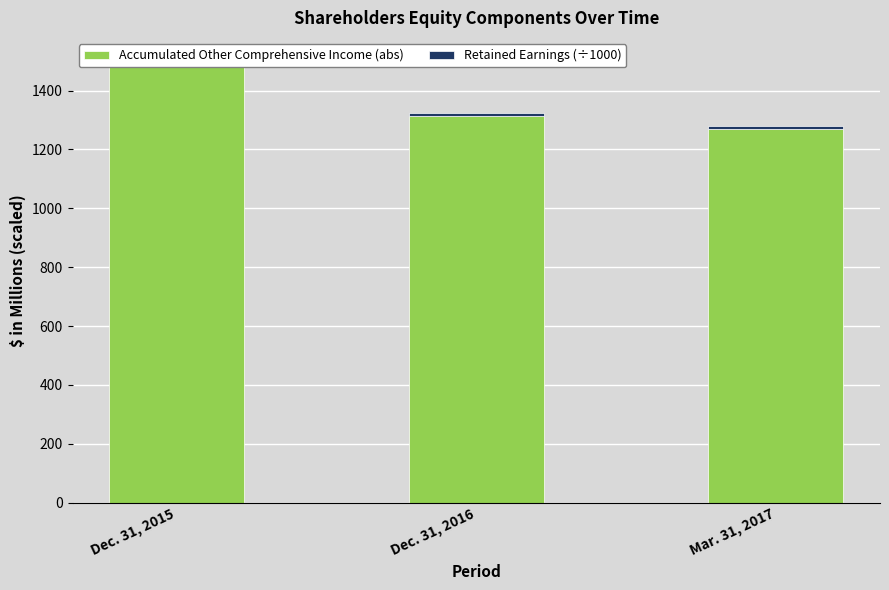

Reading left to right, list all the values displayed in this chart.

Accumulated Other Comprehensive Income (abs): 1492.9	1312.2	1270.3
Retained Earnings (÷1000): 11.0	10.9	10.9